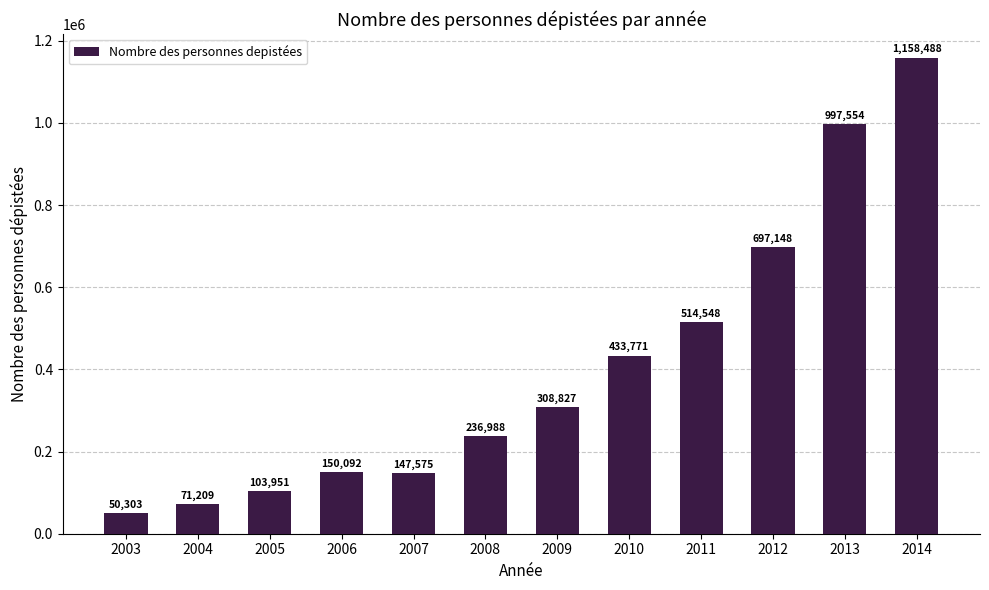

Which has a higher value, 2007 or 2009?

2009